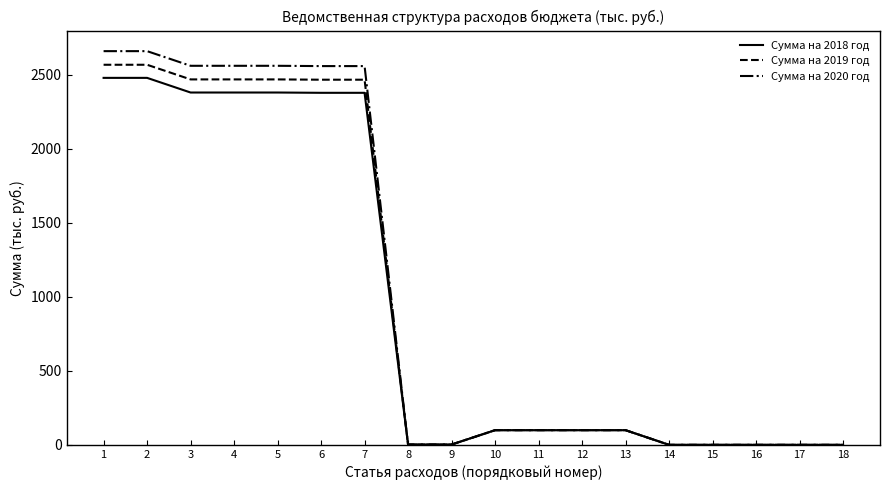

Is it true that Сумма на 2020 год equals 1729.5 at 15?

False